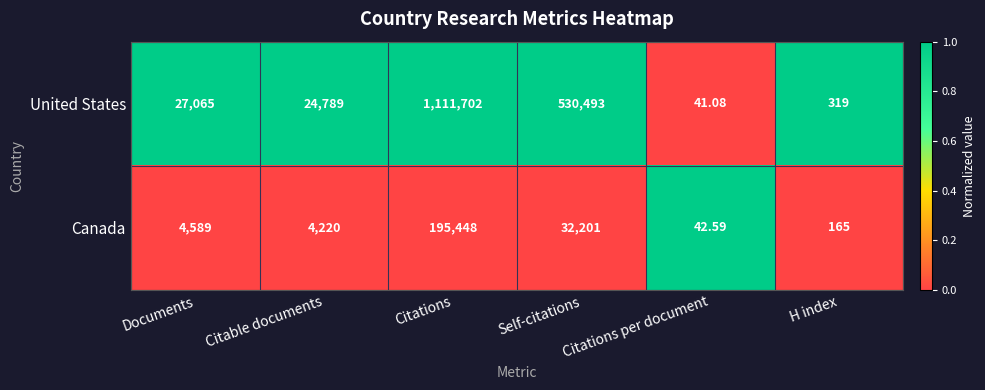

List the series in order of their peak value, lowest first.

Canada, United States